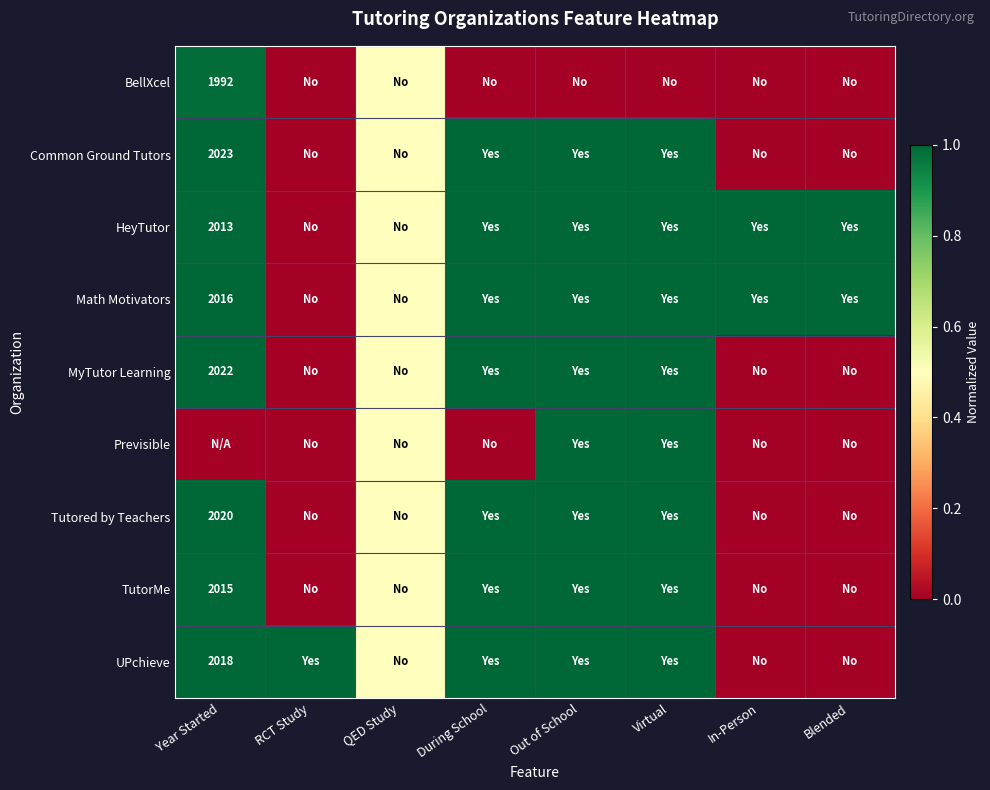

Is it true that BellXcel equals 1205.8 at Year Started?

False